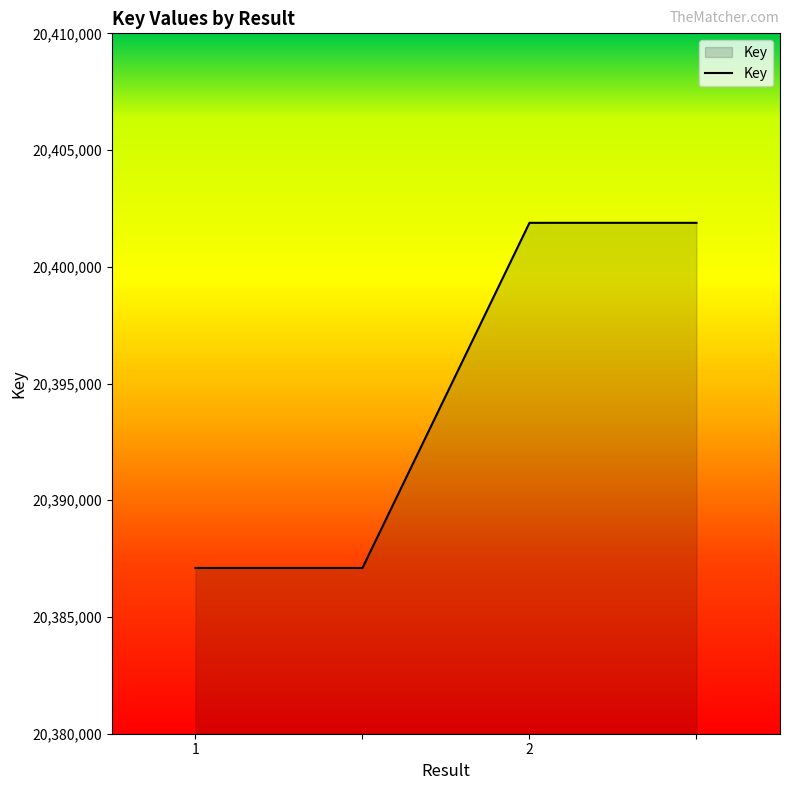

True or false: the data has more than 1 interior local peaks.

False